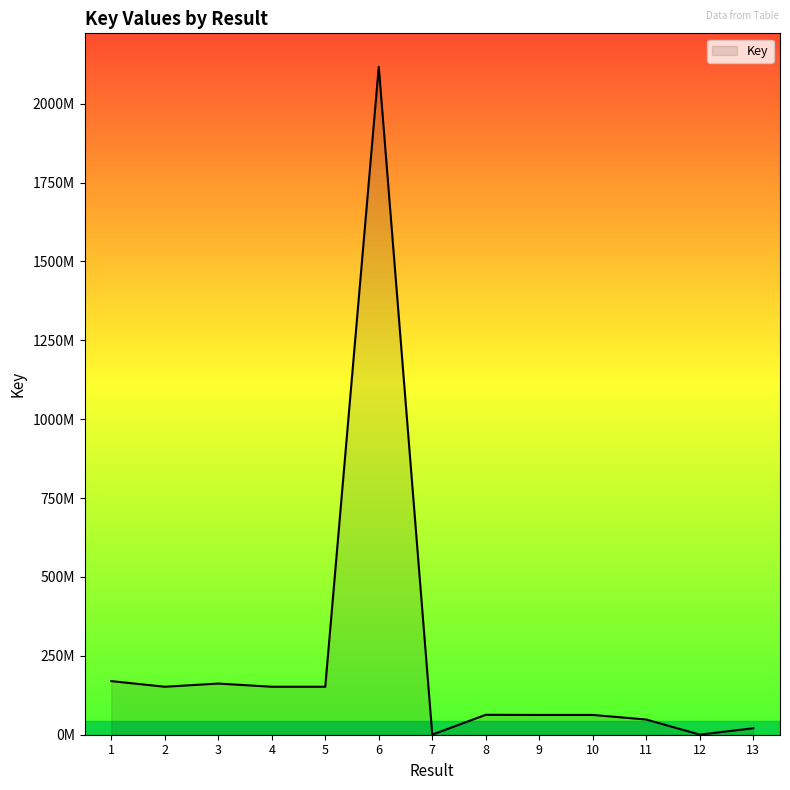

List the labels in order of value, largest first.

6, 1, 3, 2, 4, 5, 8, 10, 9, 11, 13, 7, 12